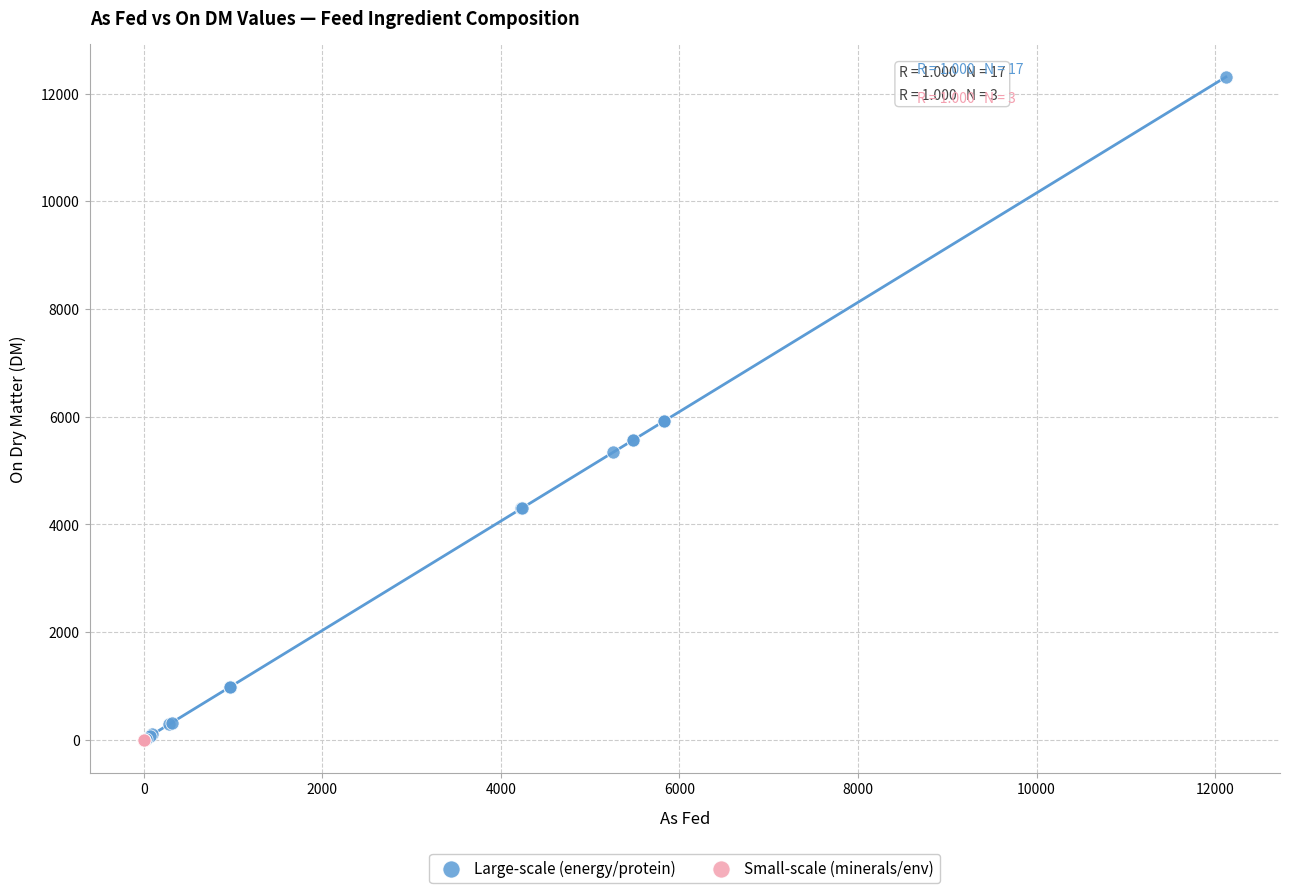

What are all the series names shown in the legend?

Large-scale (energy/protein), Small-scale (minerals/env)